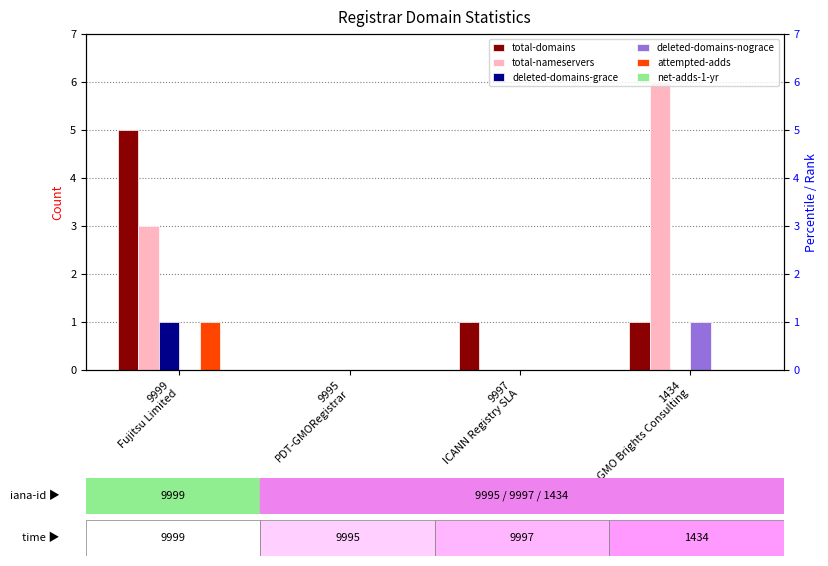

The deleted-domains-grace series shows 0 at 9997
ICANN Registry SLA. True or false?

True